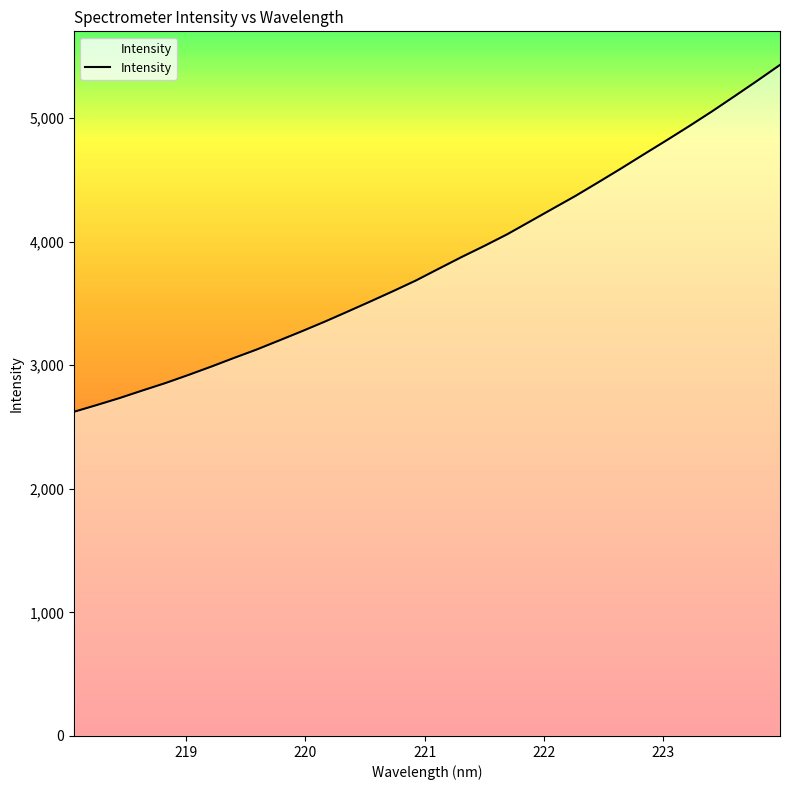

How many lines are shown in the chart?

1